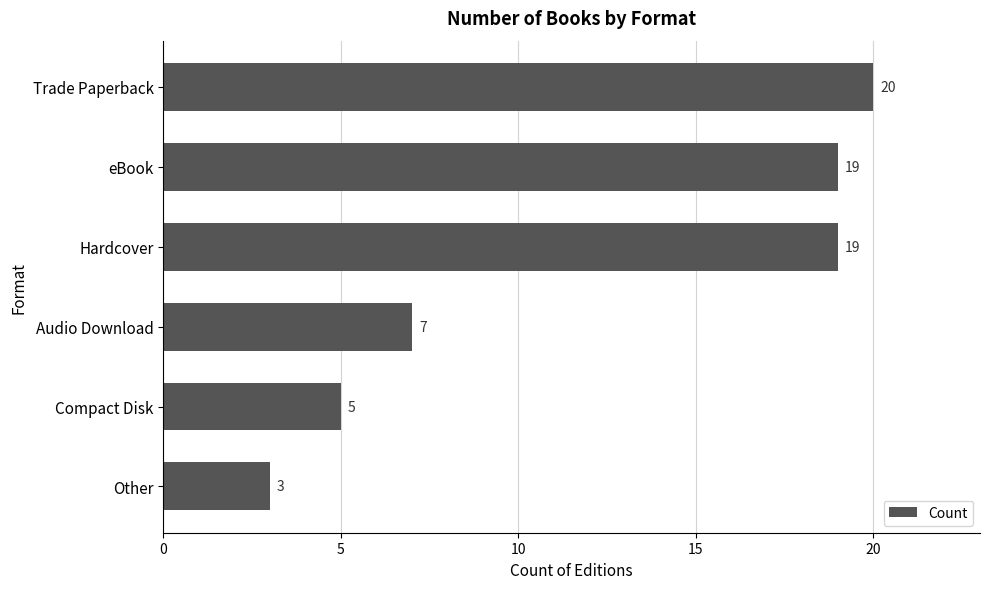

Reading bottom to top, list all the values displayed in this chart.

Other=3	Compact Disk=5	Audio Download=7	Hardcover=19	eBook=19	Trade Paperback=20